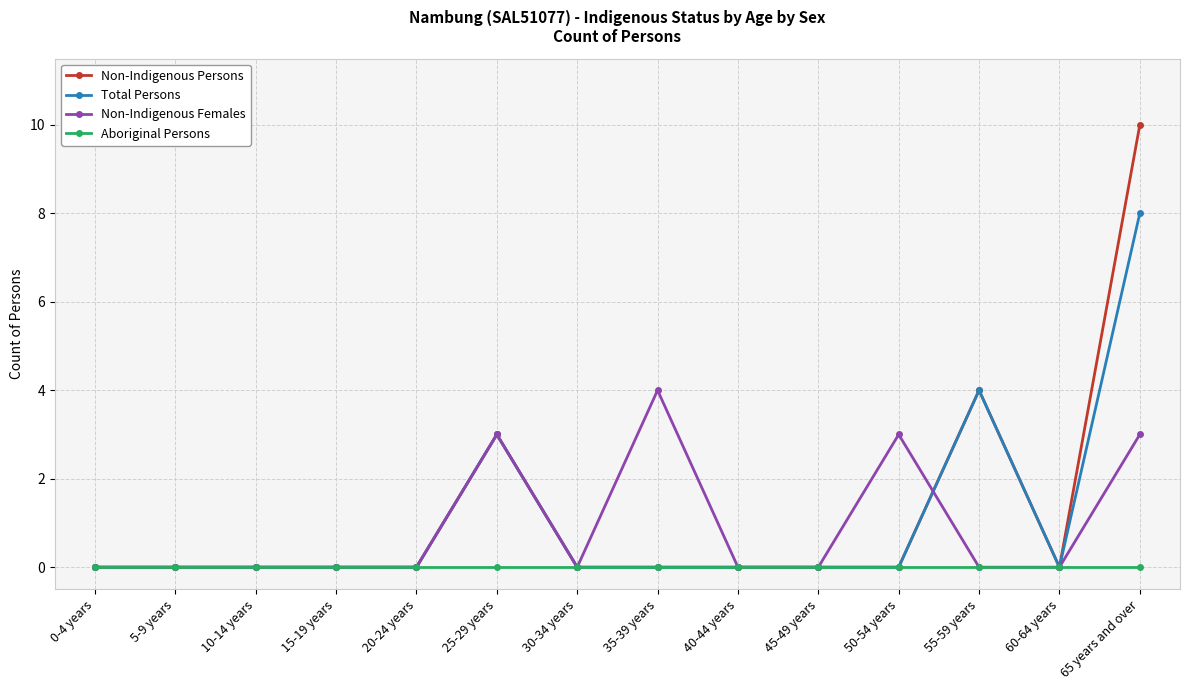

What is the highest value of the Non-Indigenous Females series?

4